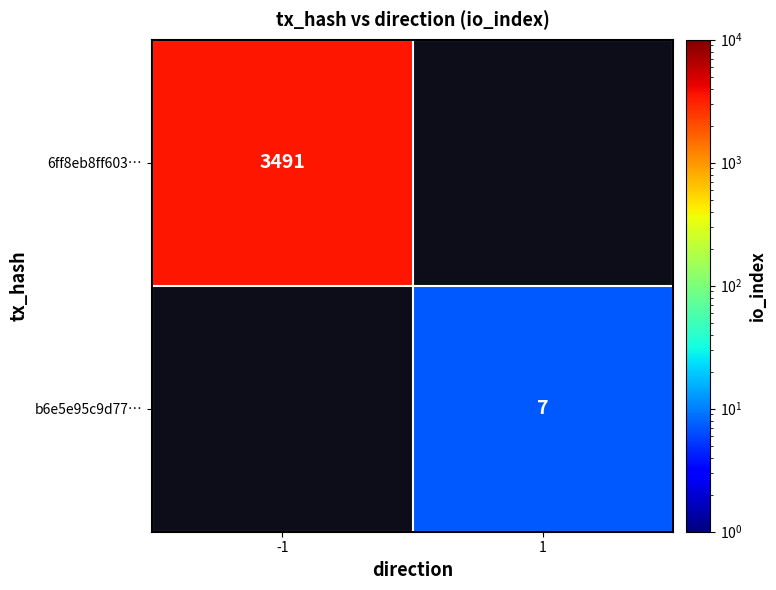

The 6ff8eb8ff603… series shows 4747 at -1. True or false?

False